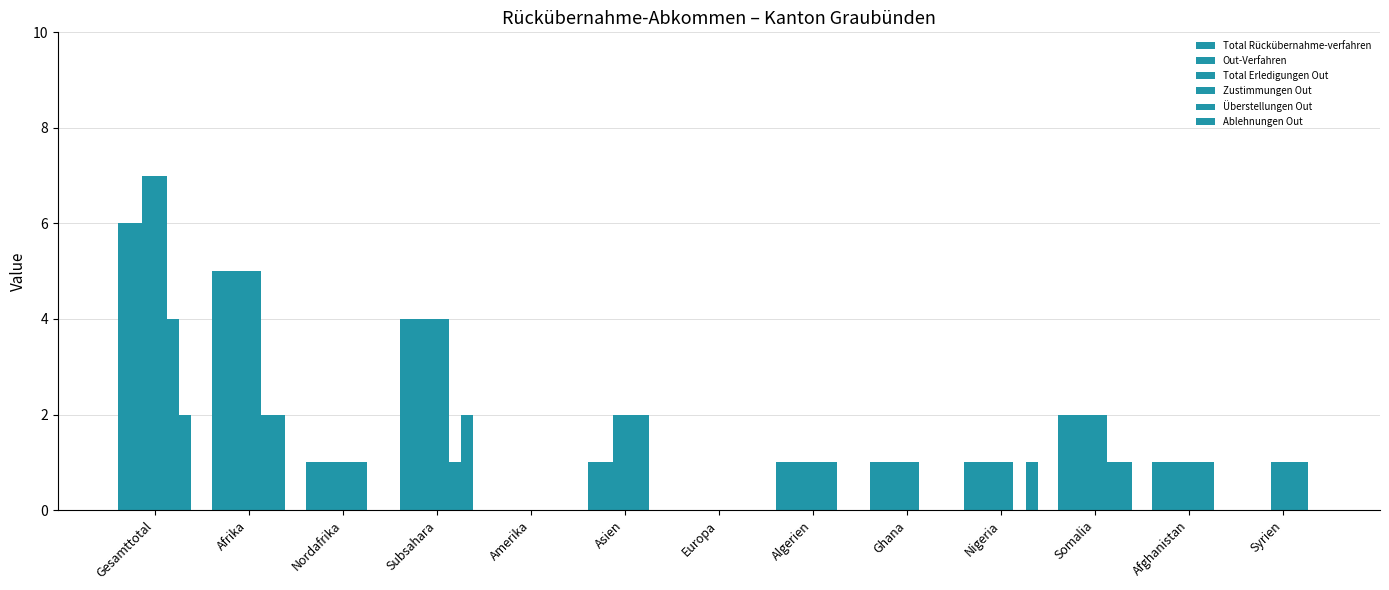

Is it true that Out-Verfahren equals 1 at Ghana?

True